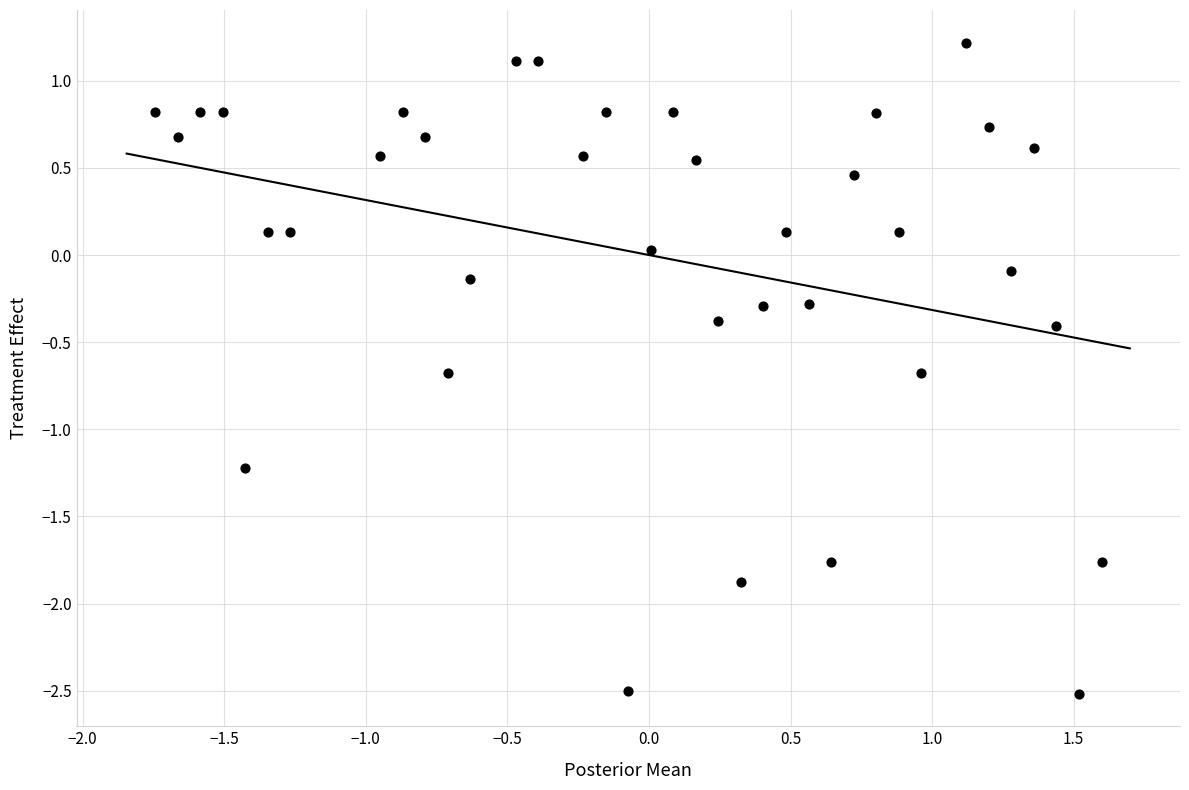

What is the range of Y values (max minus min)?

3.7